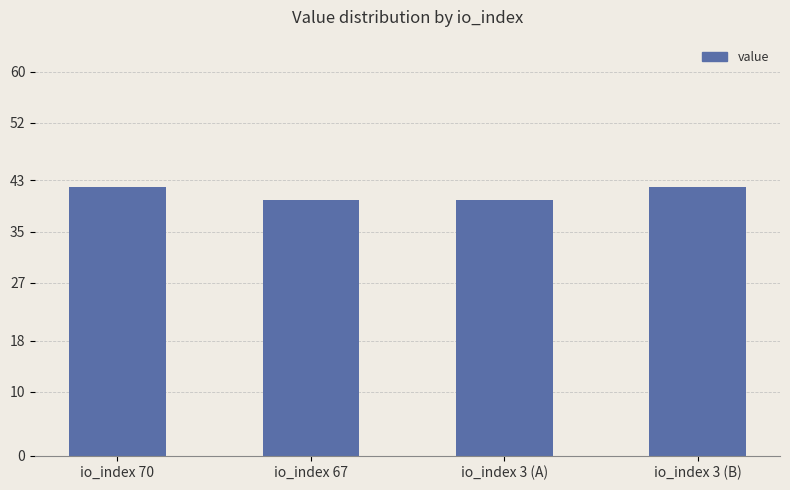

What position from the left is io_index 67?

2